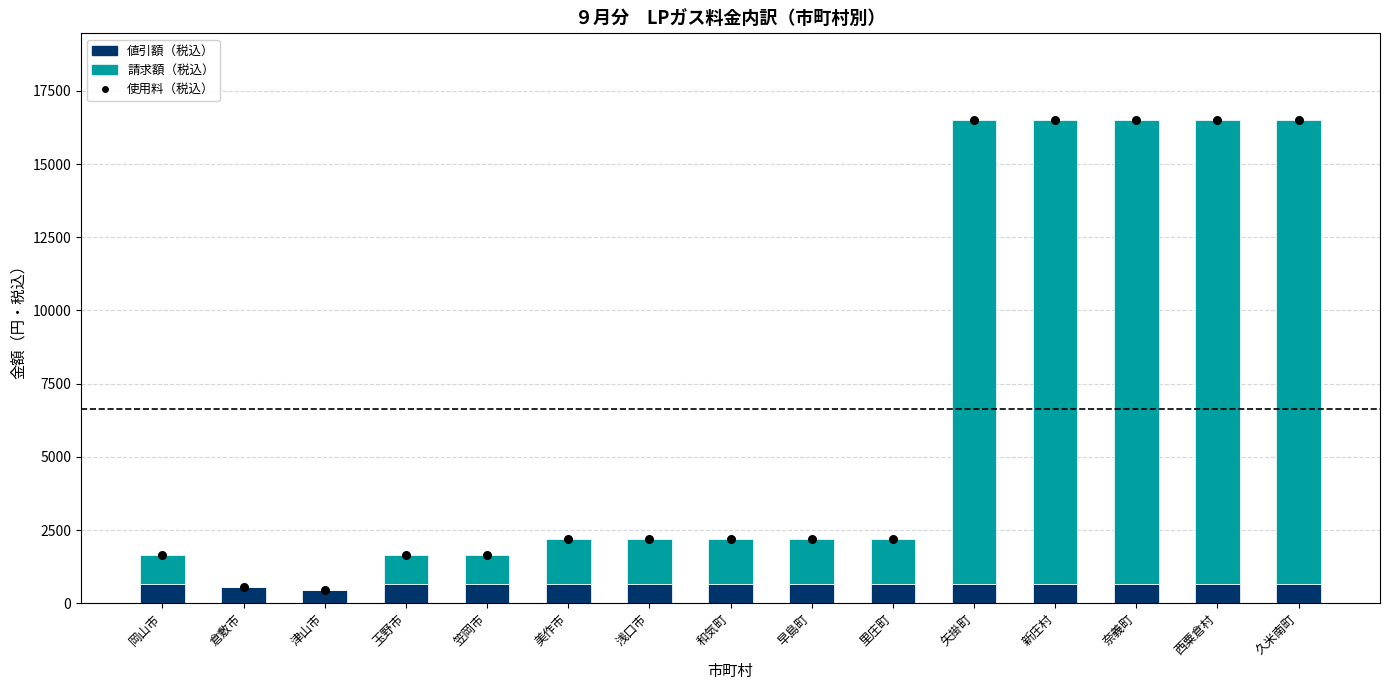

At how many categories does at least one series exceed 2551?

5